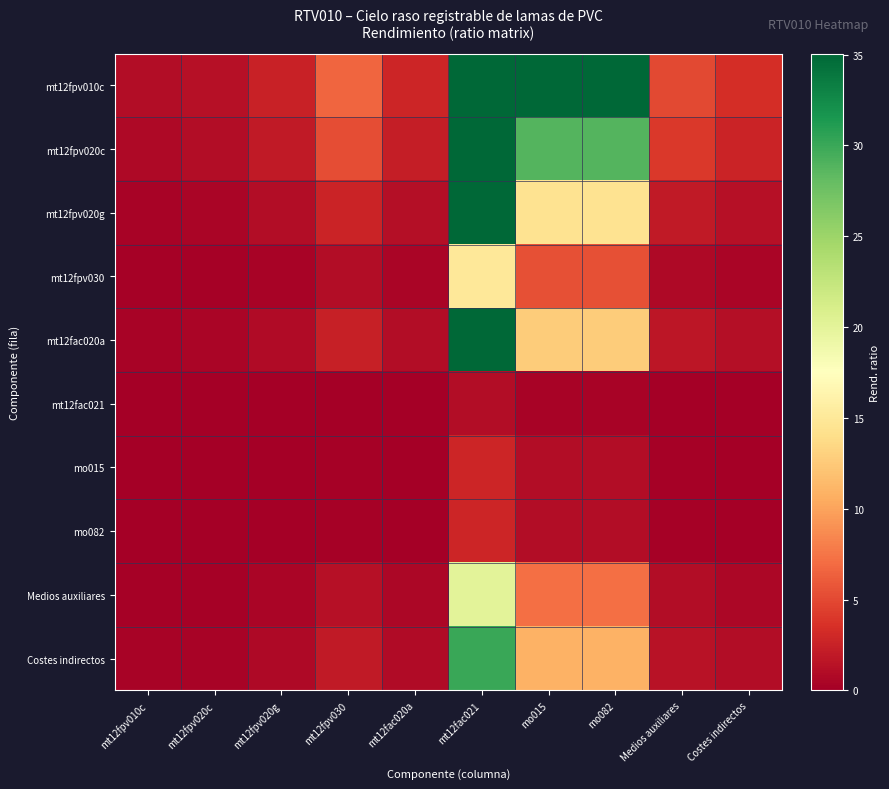

Which series has the largest total across all categories?

mt12fpv010c